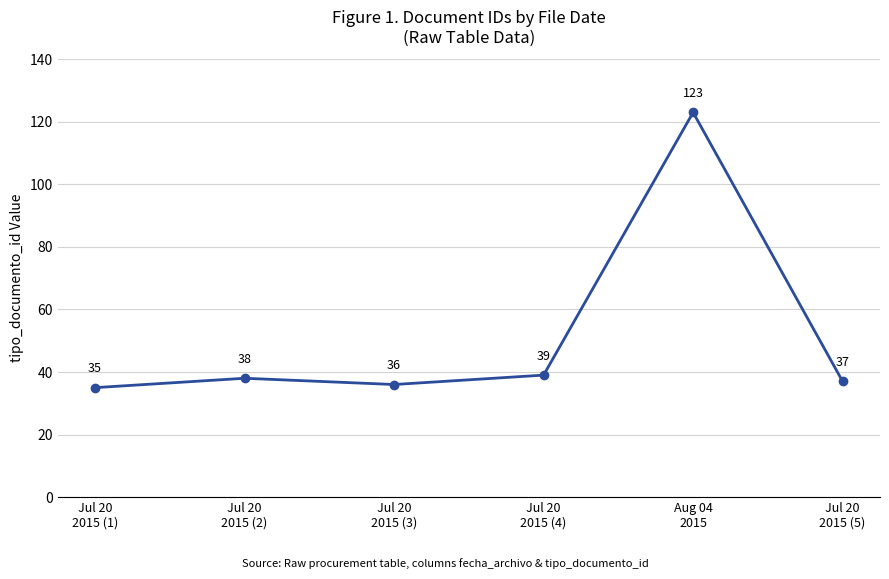

Reading left to right, extract all data points from this chart.

35	38	36	39	123	37